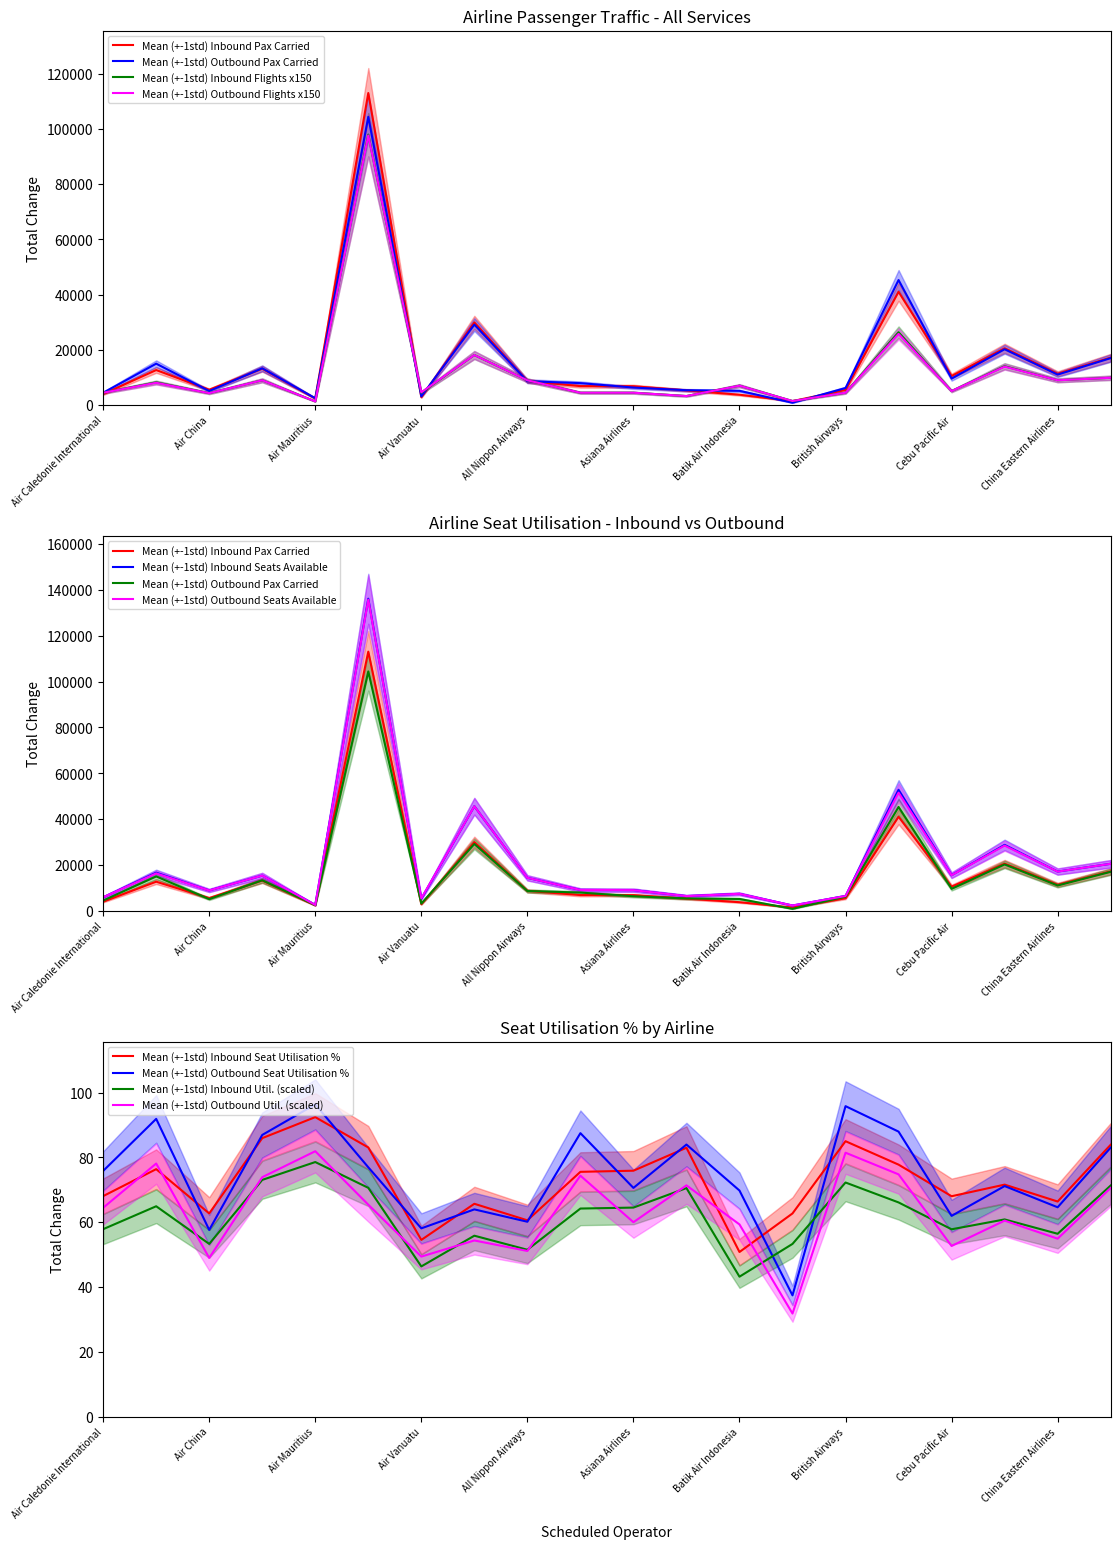

What is the maximum value for Mean (+-1std) Outbound Util. (scaled)?

81.9